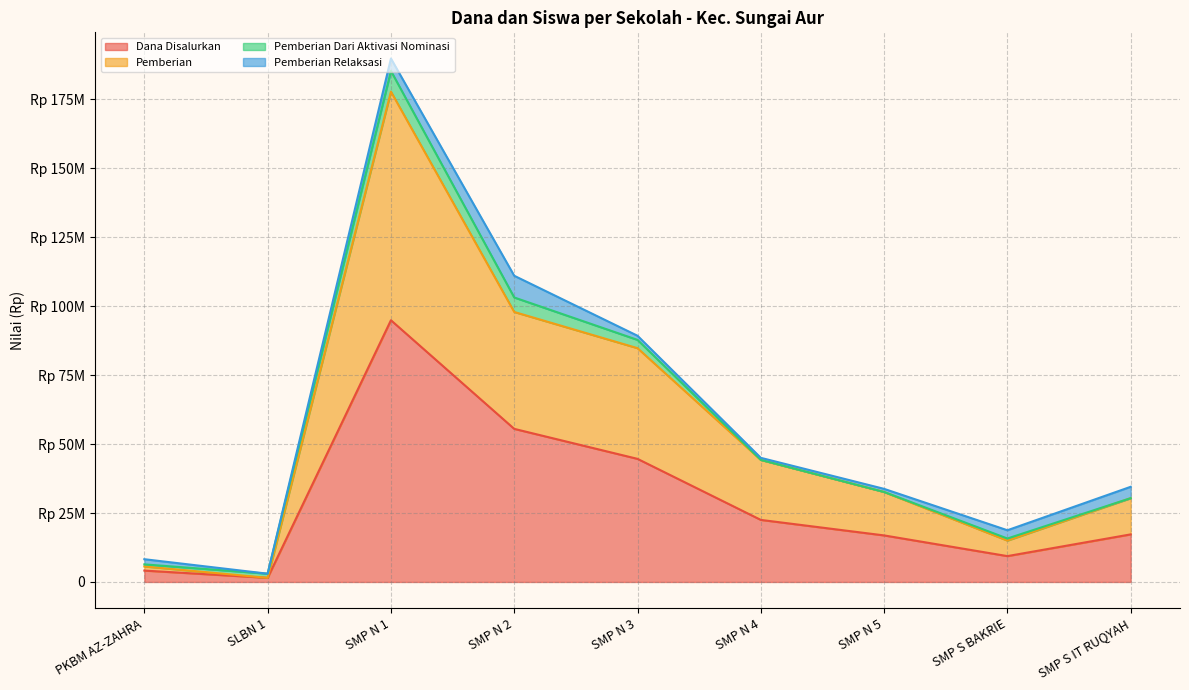

What is the label of the 1st point from the right?

SMP S IT RUQYAH